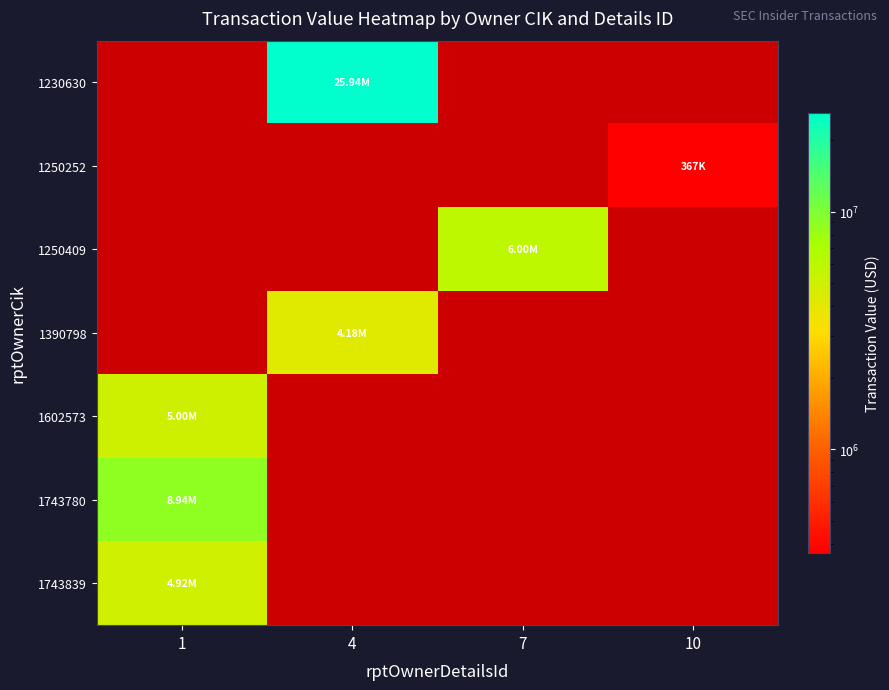

At how many categories does at least one series exceed 8533656?

2